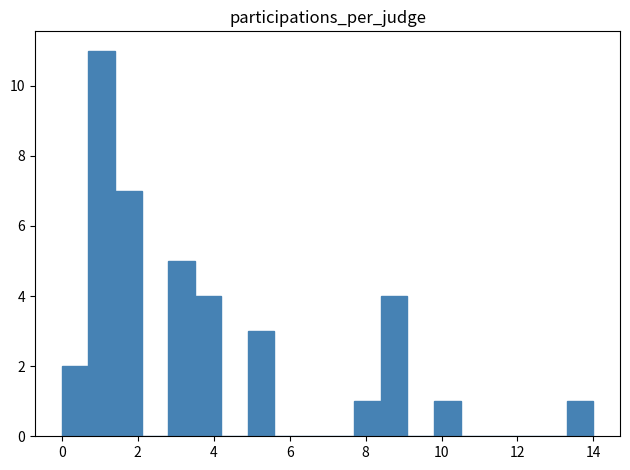

Around what value on the x-axis is the tallest bar? Give the approximate position of its centre, as read against the axis.

1.0